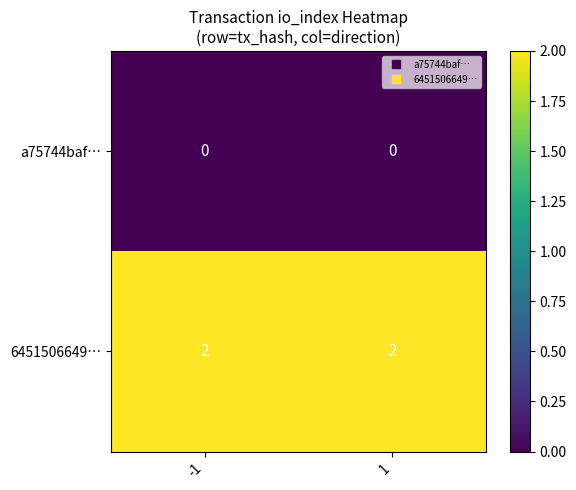

Rank the series at -1 from highest to lowest value.

6451506649…, a75744baf…